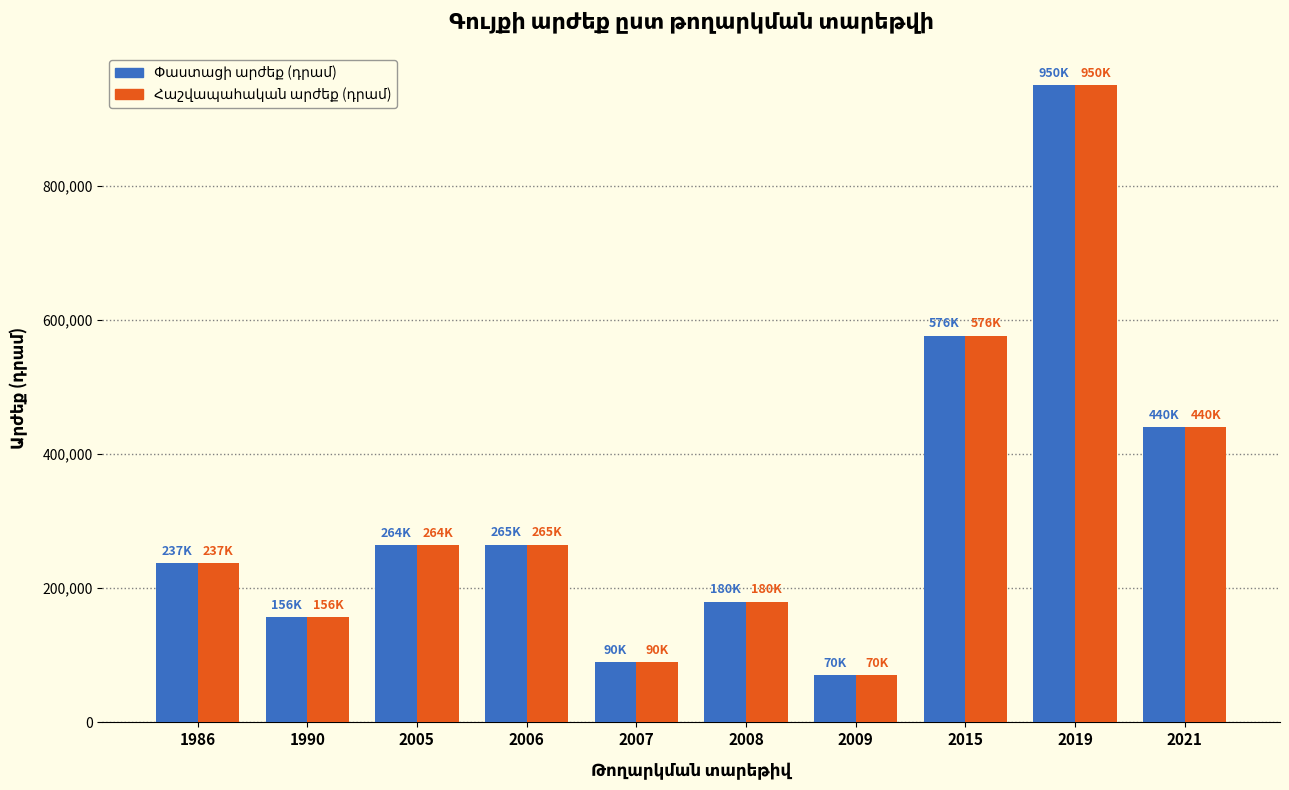

How many data points does each series have?

10